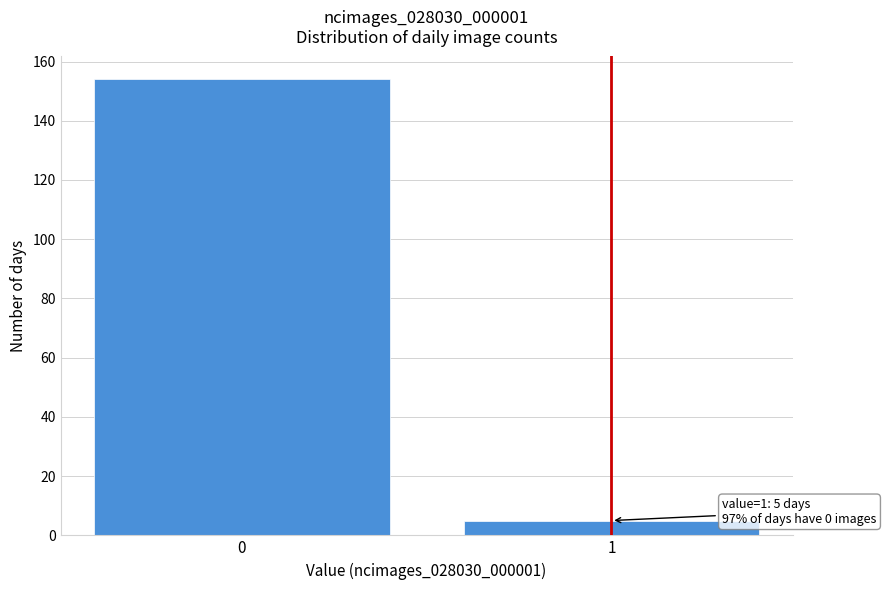

Reading left to right, extract all data points from this chart.

0=154	1=5